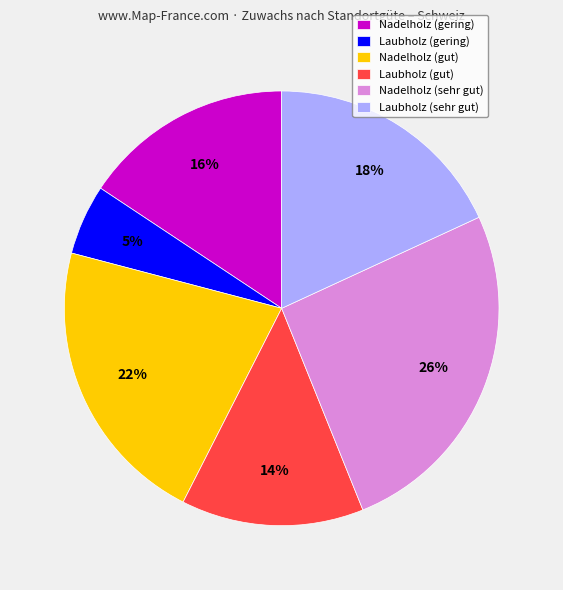

Count the number of slices in the pie.

6